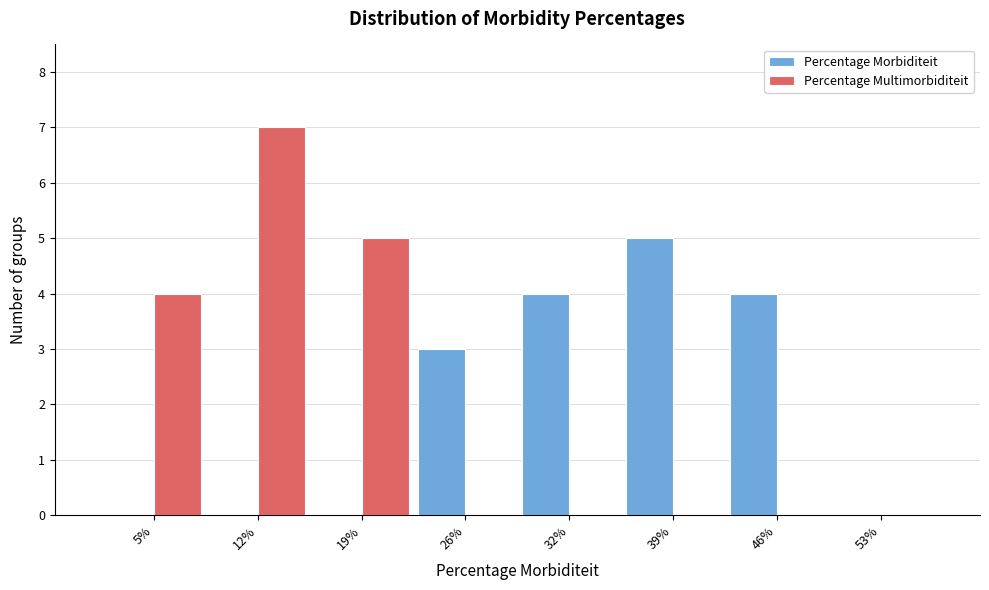

Reading left to right, transcribe all the data shown in this chart.

Percentage Morbiditeit: 5%=0	12%=0	19%=0	26%=3	32%=4	39%=5	46%=4	53%=0
Percentage Multimorbiditeit: 5%=4	12%=7	19%=5	26%=0	32%=0	39%=0	46%=0	53%=0